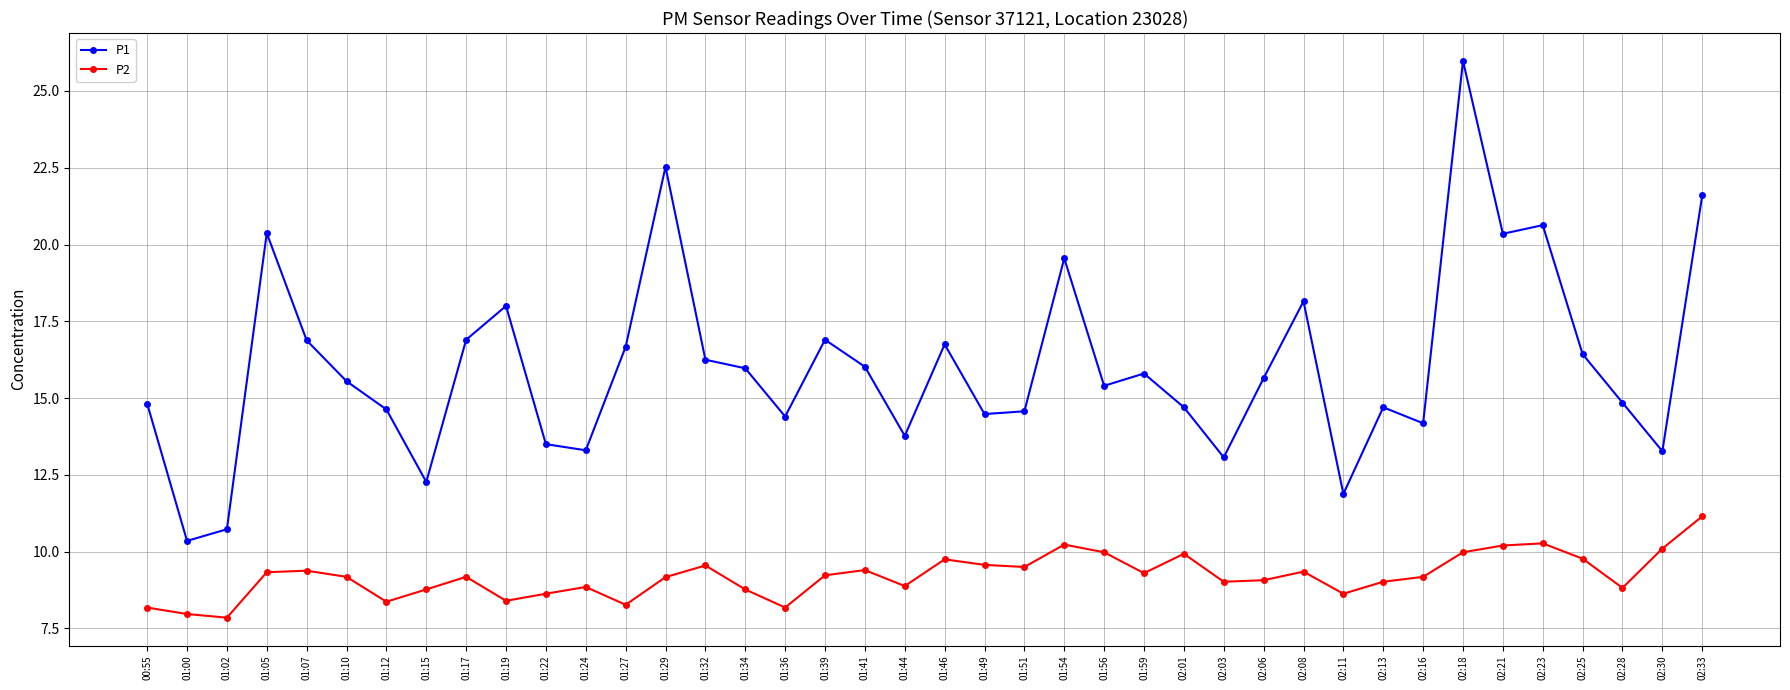

What position from the right is 02:23?

5